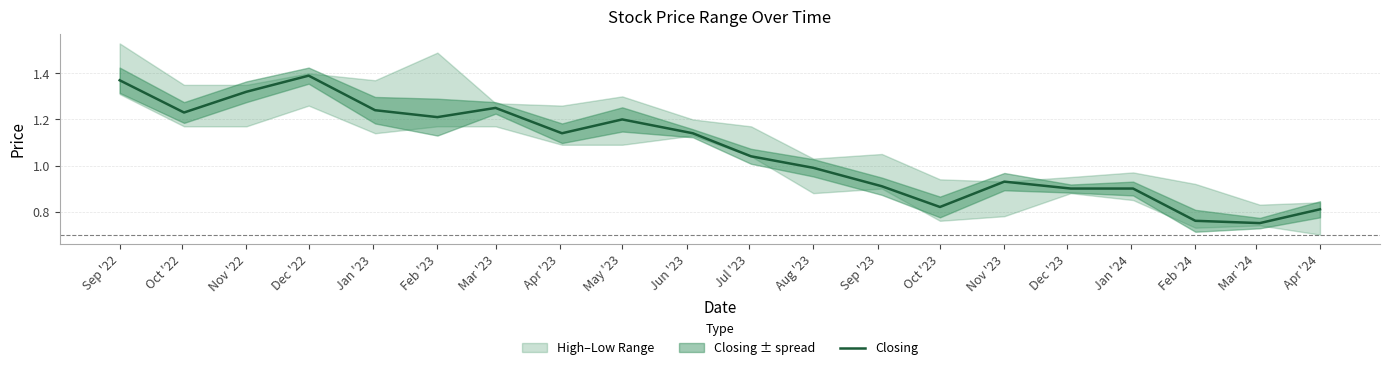

Which label corresponds to the largest value in the chart?

Dec '22